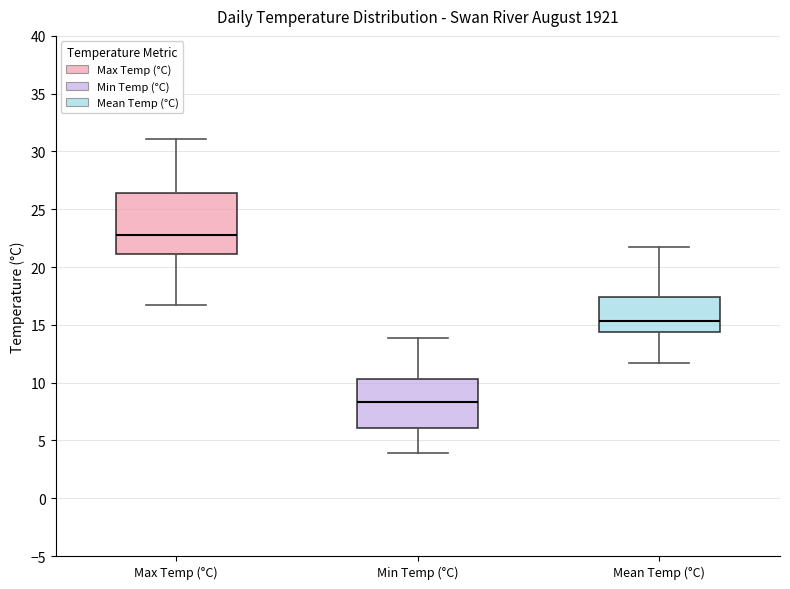

Reading left to right, read every box against the y-axis: the position of its median line, the range the box covers, and the ends of its whiskers. The values are not printed on the chart, so give them approximately, as read against the axis.

Max Temp (°C): median 23.0, box 21.0 to 26.5, whiskers 16.5 to 31.0
Min Temp (°C): median 8.5, box 6.0 to 10.5, whiskers 4.0 to 14.0
Mean Temp (°C): median 15.5, box 14.5 to 17.5, whiskers 11.5 to 21.5